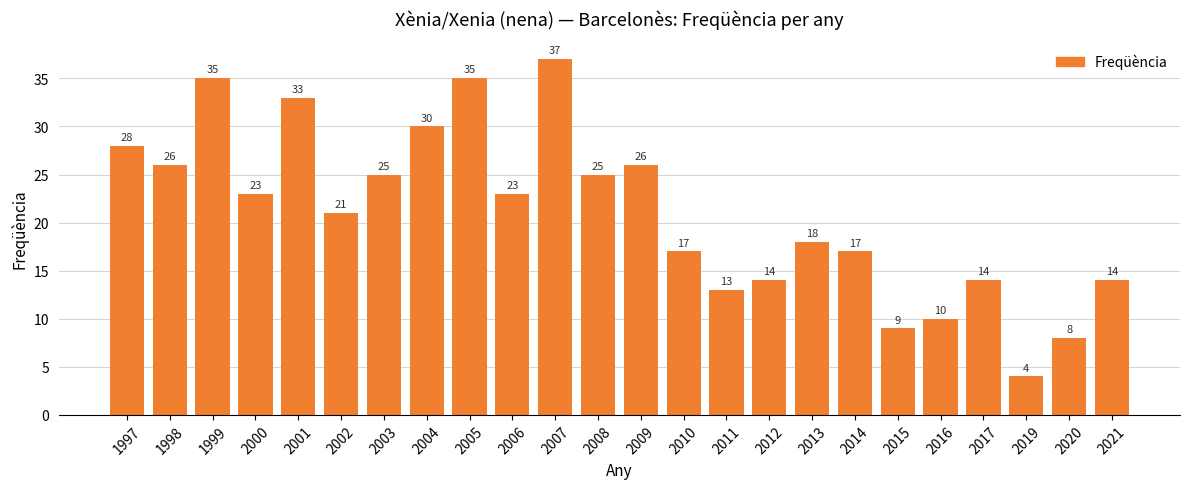

Approximately how many times larger is the value at 2008 compared to 2001?

0.8